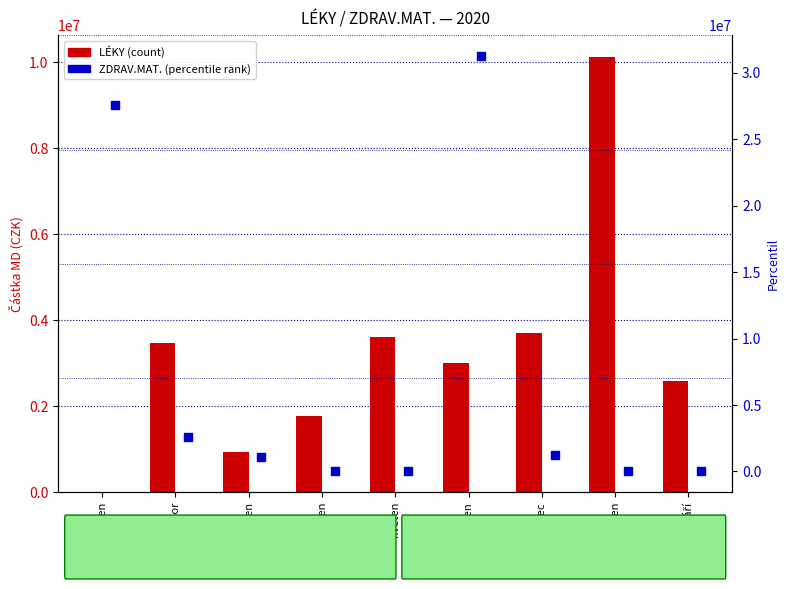

Is the value of LÉKY at duben greater than the value of ZDRAV.MAT. at červen?

No